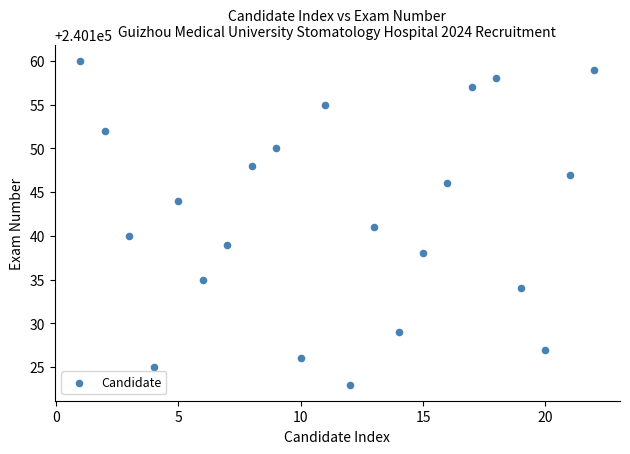

What is the range of X values (max minus min)?

21